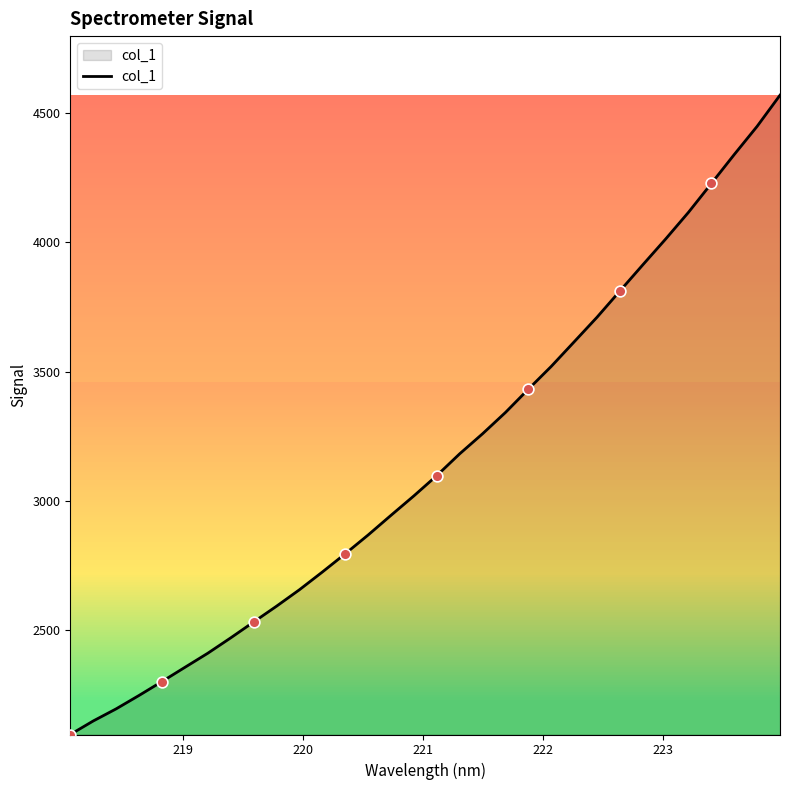

What is the difference between the maximum and minimum values?

2472.8